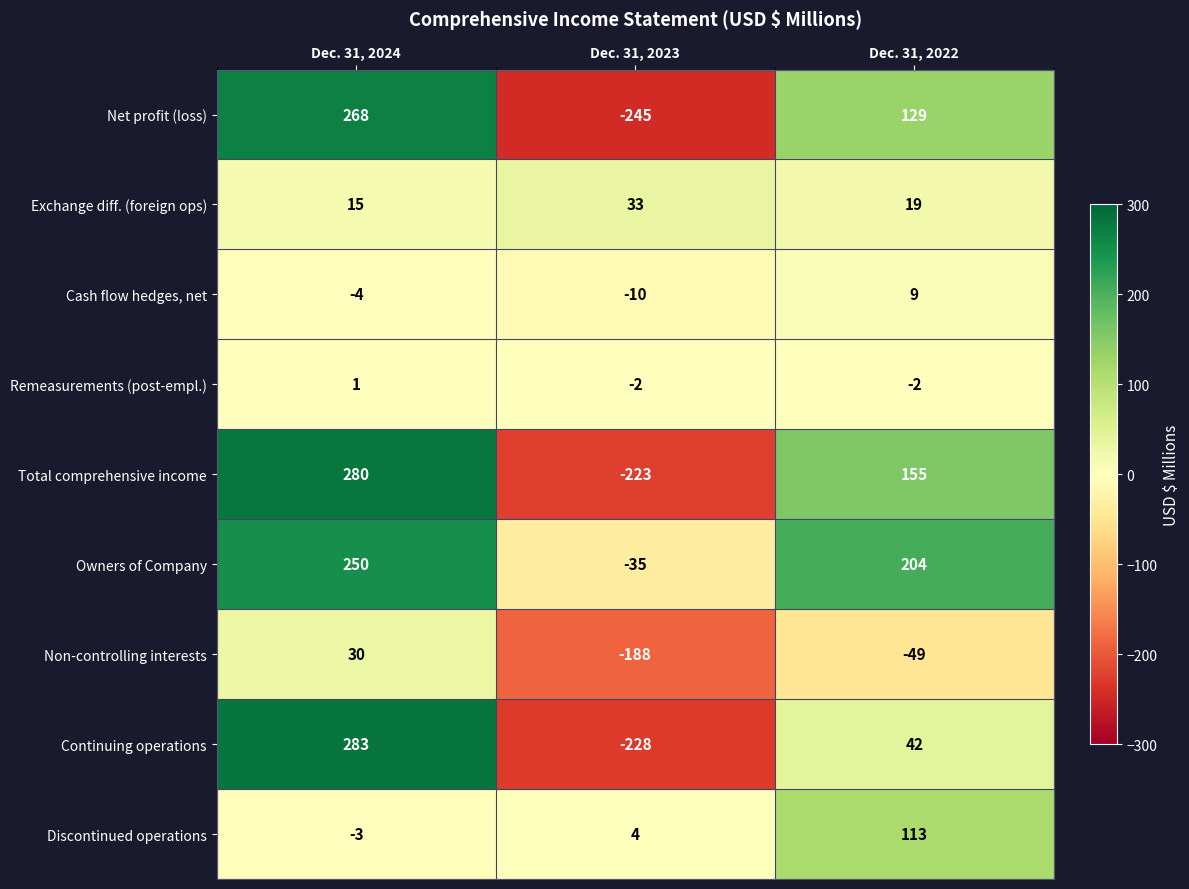

Count the number of data series in this chart.

9